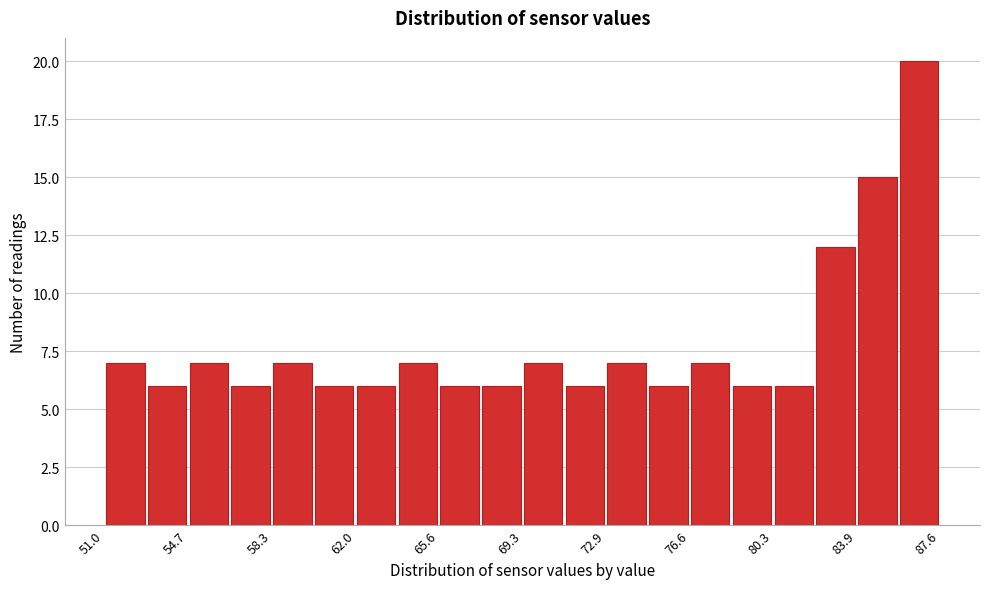

Read against the x-axis, roughly where is the centre of the tallest bar?

86.5